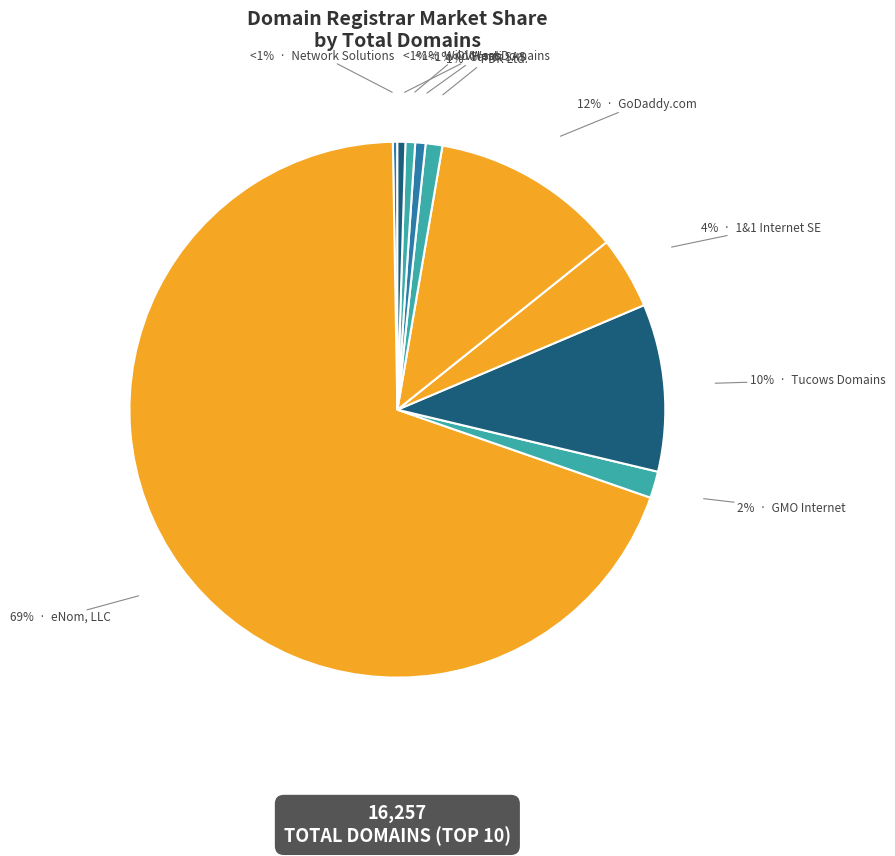

What is the change in value from Network Solutions to Gandi SAS?

+57